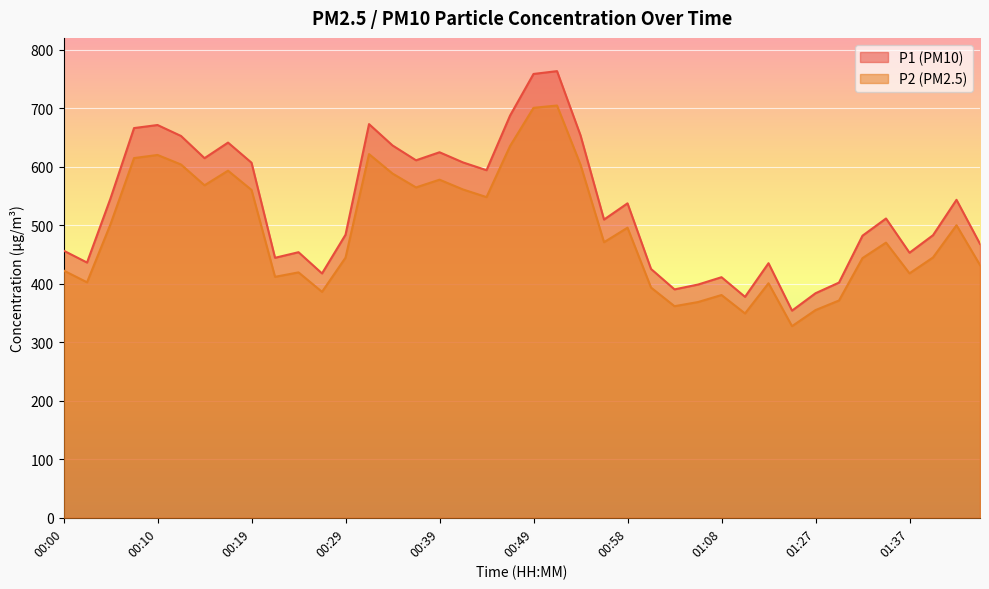

What is the spread (max minus min) of values at 00:00?

34.0